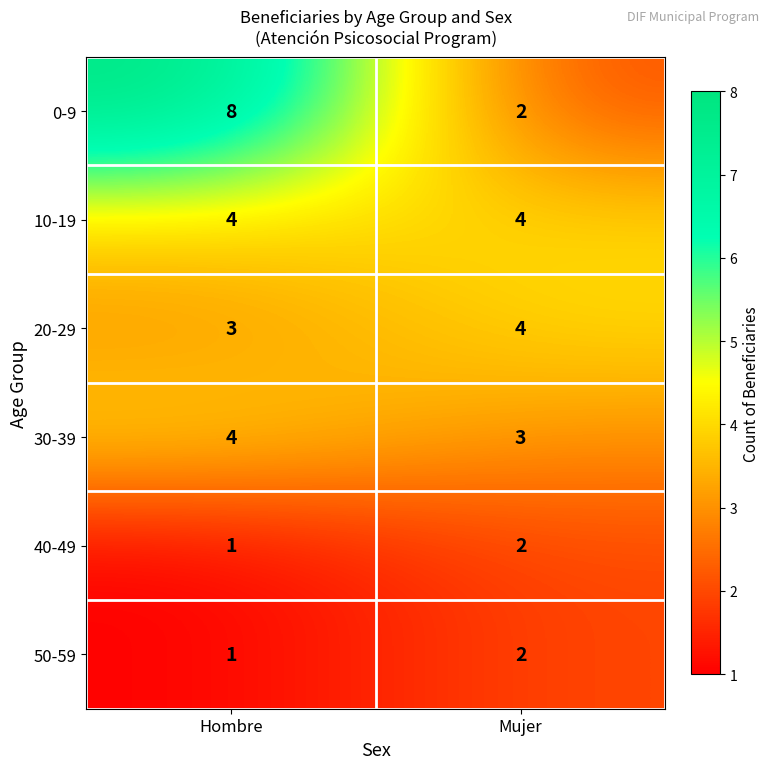

How many categories are shown in the chart?

2